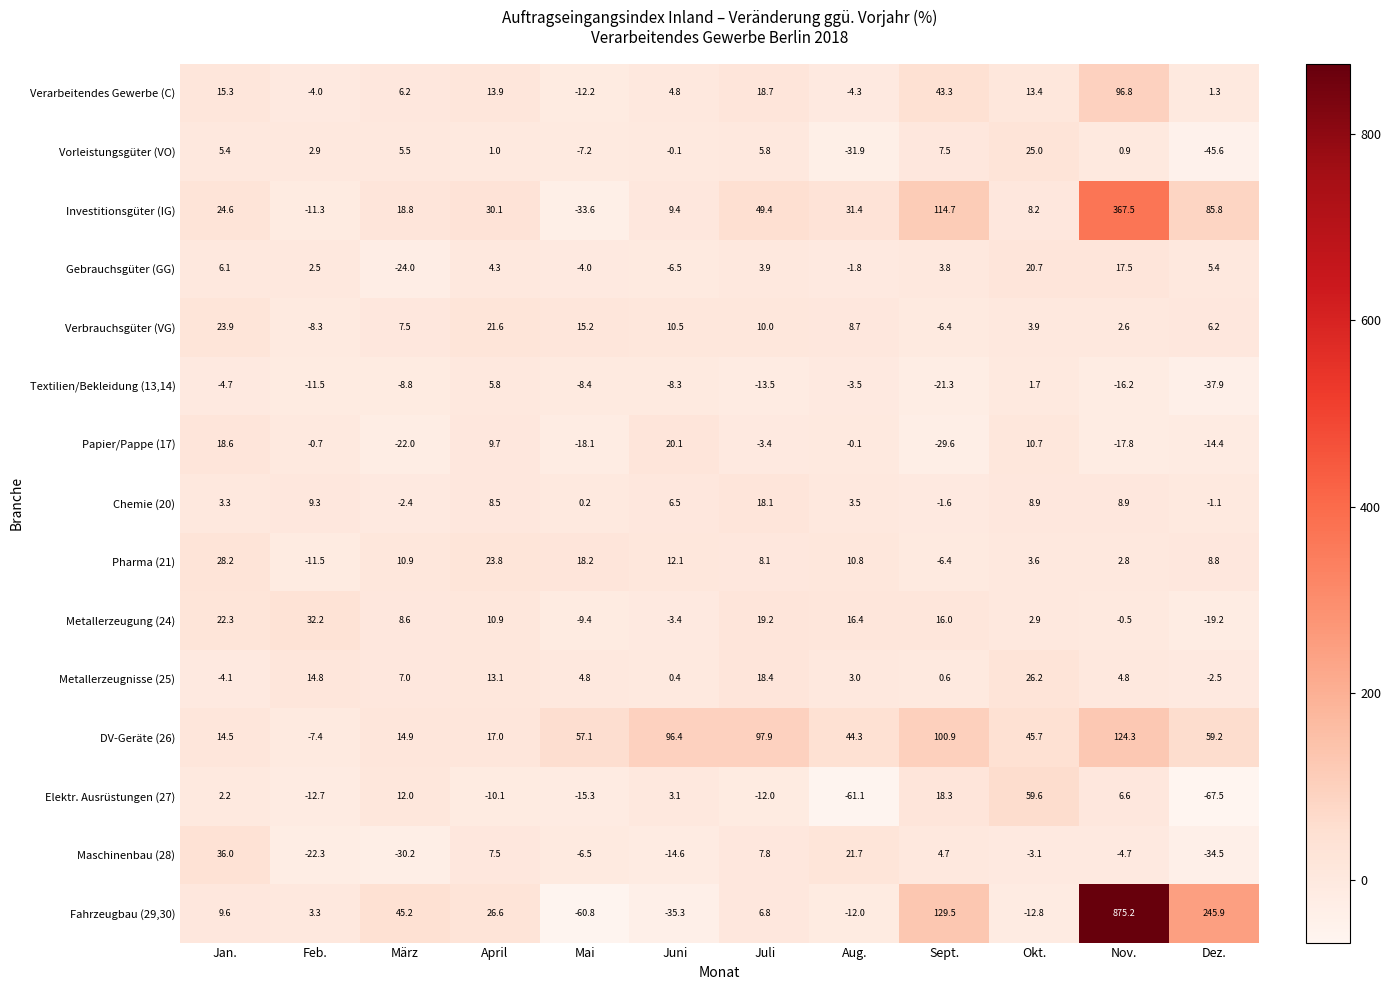

Rank the categories by Maschinenbau (28) value from highest to lowest.

Jan., Aug., Juli, April, Sept., Okt., Nov., Mai, Juni, Feb., März, Dez.